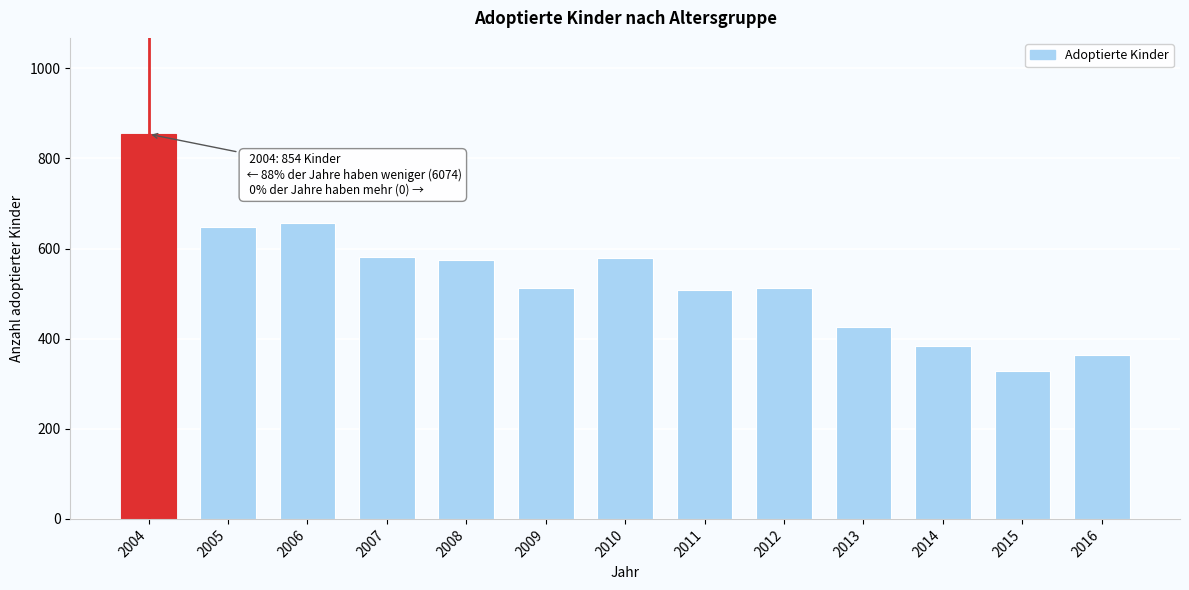

What is the minimum value shown in the chart?

329